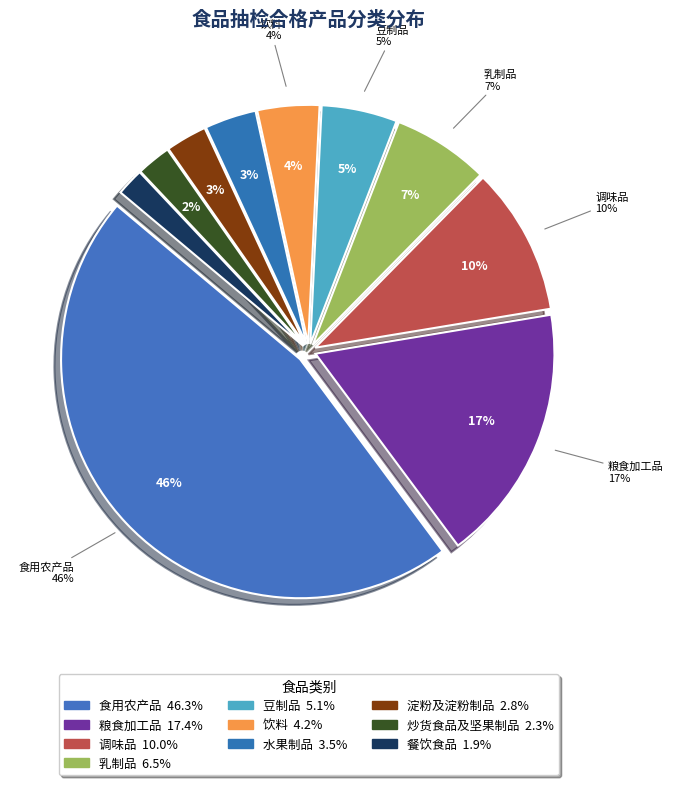

Count the number of slices in the pie.

10